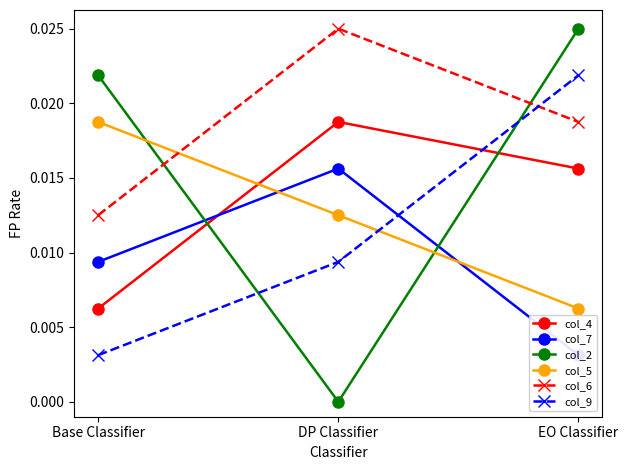

Count the col_7 values in the range 0 to 1.

3